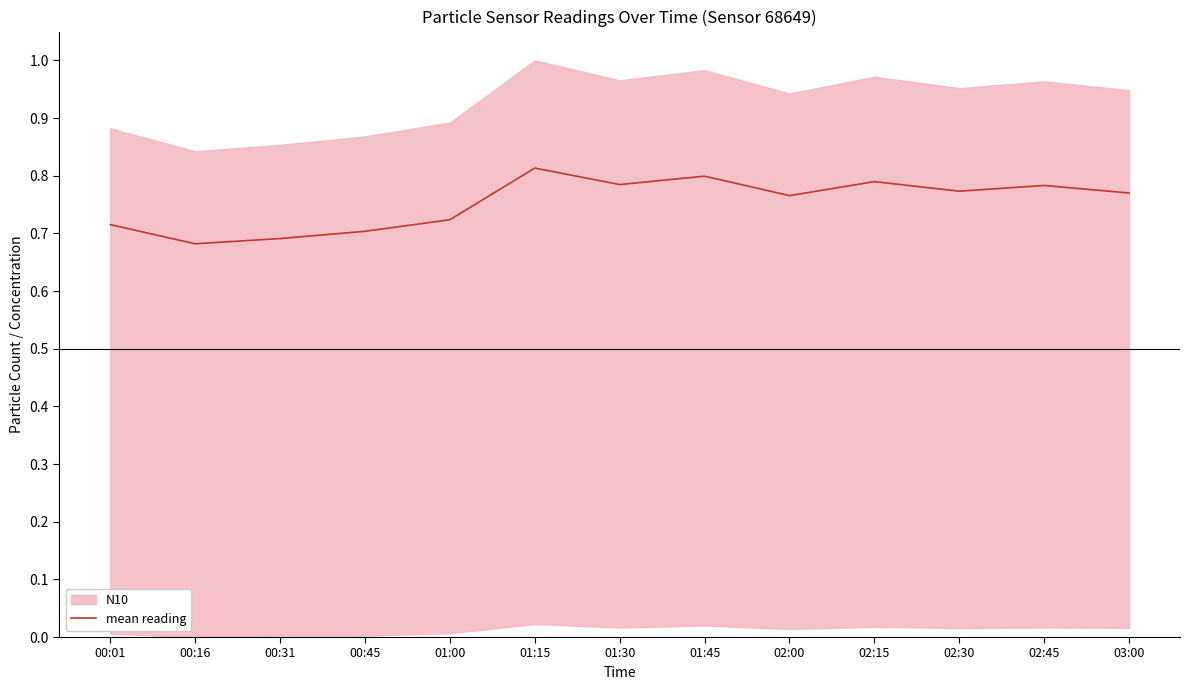

How many lines are shown in the chart?

1